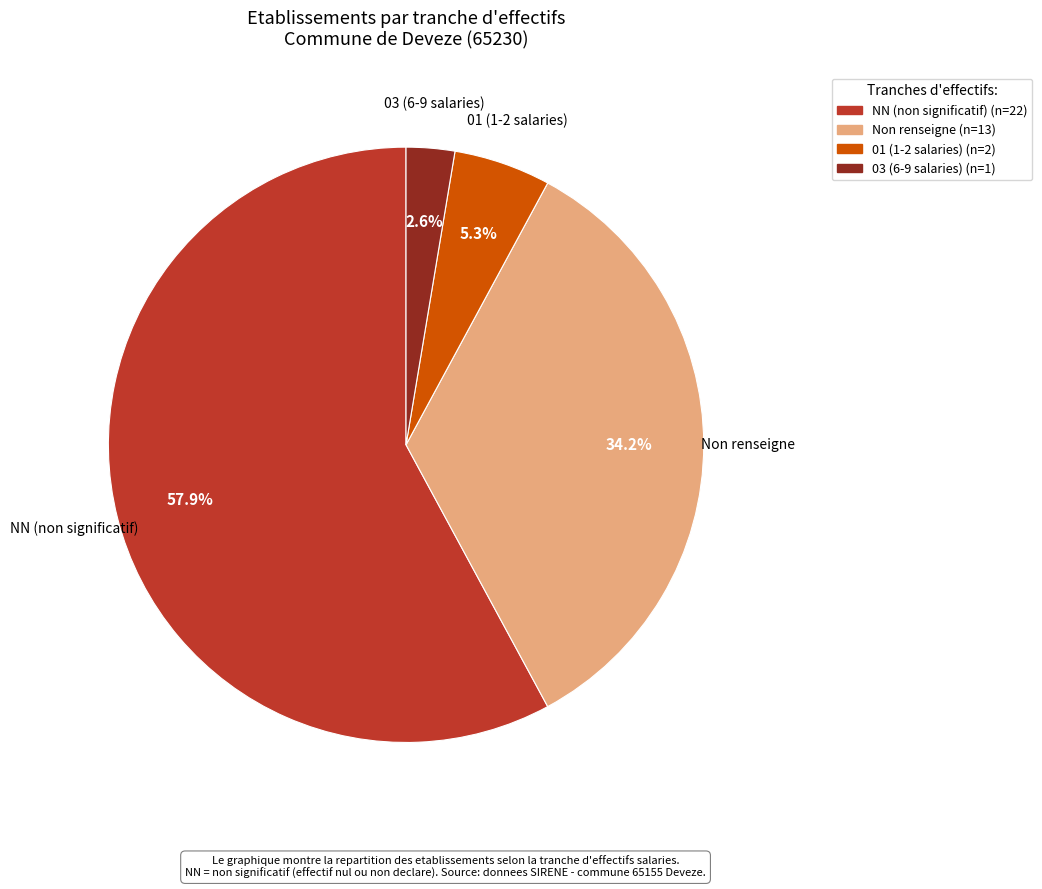

Is there a majority slice in this chart?

Yes